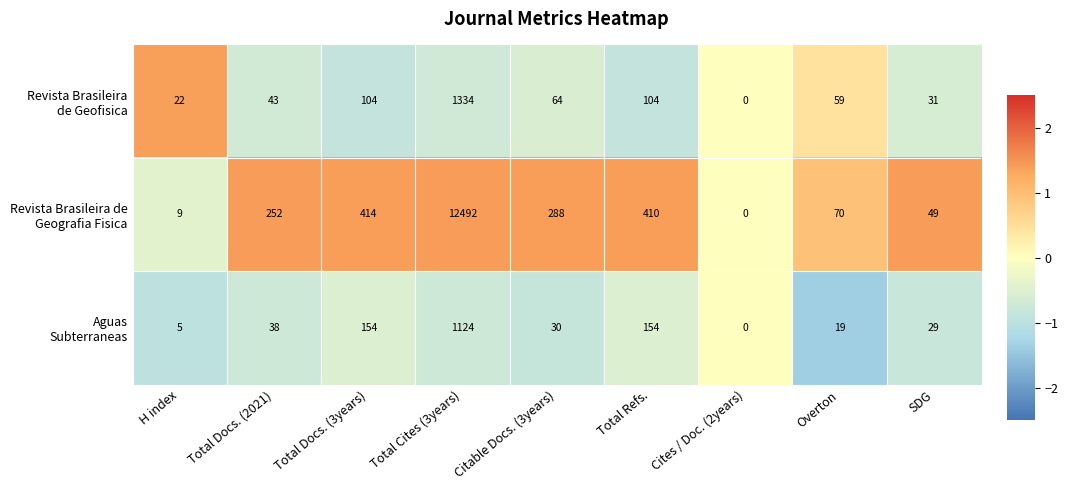

What is the spread (max minus min) of values at SDG?

20